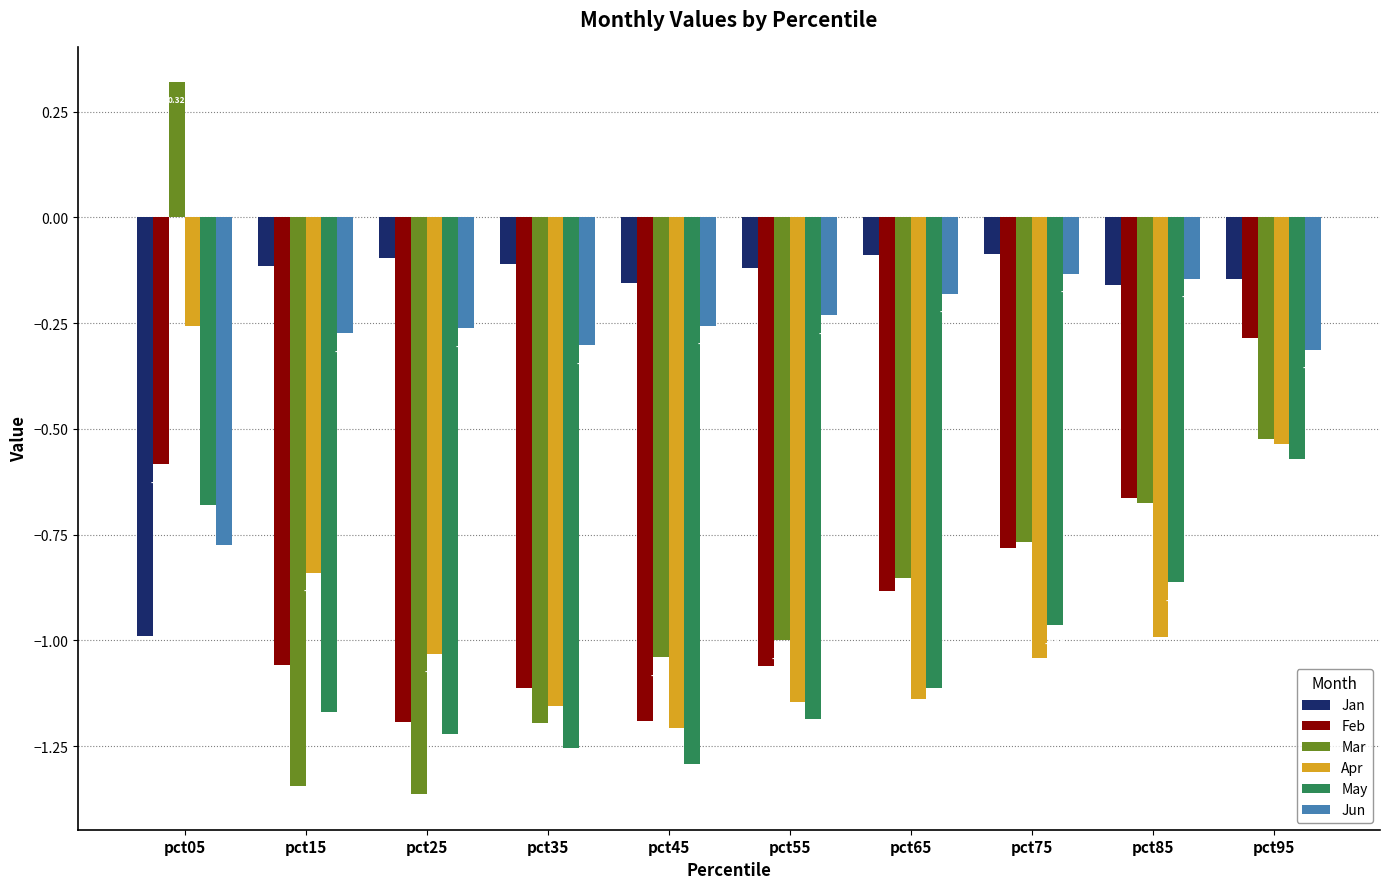

Does the chart contain stacked bars?

No